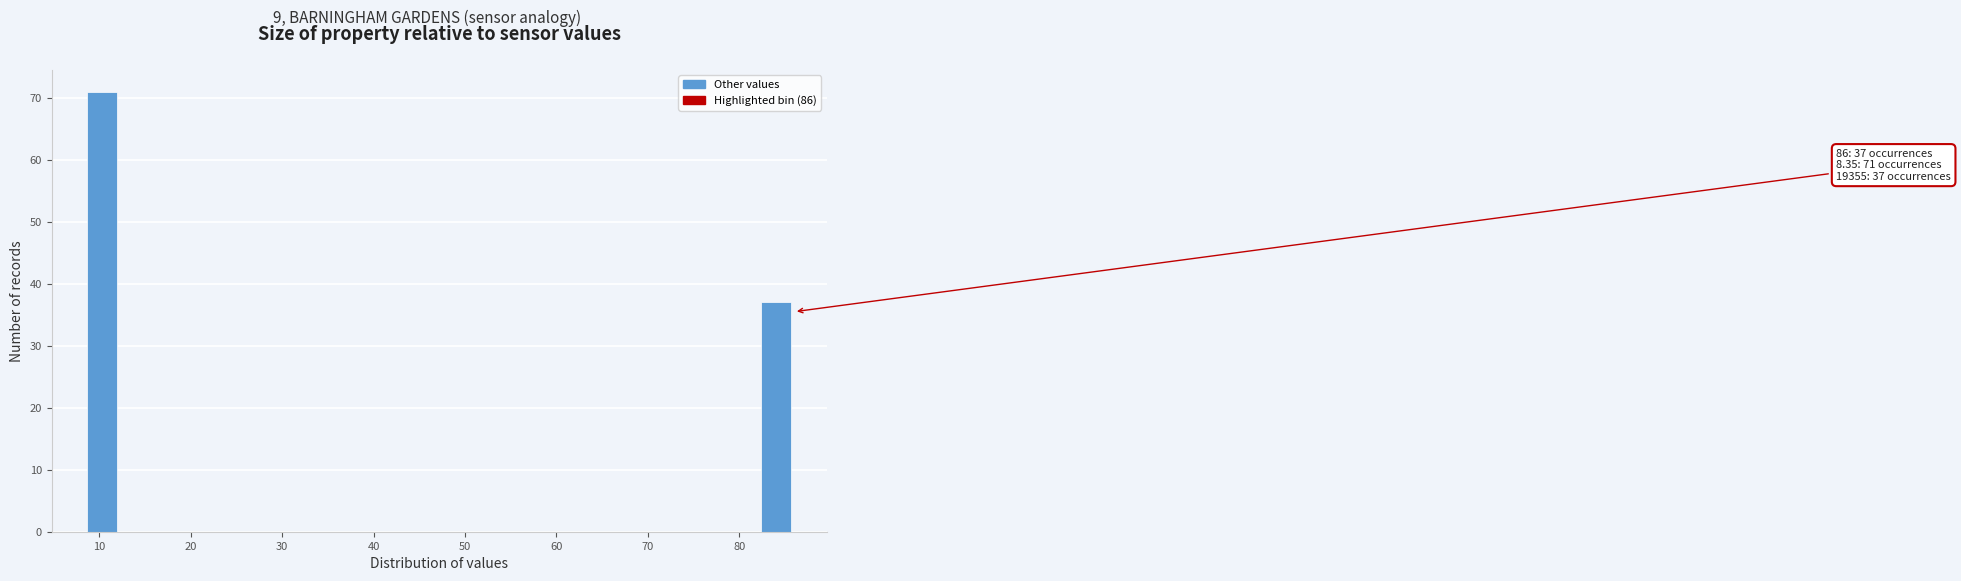

Read against the x-axis, roughly where is the centre of the tallest bar?

10